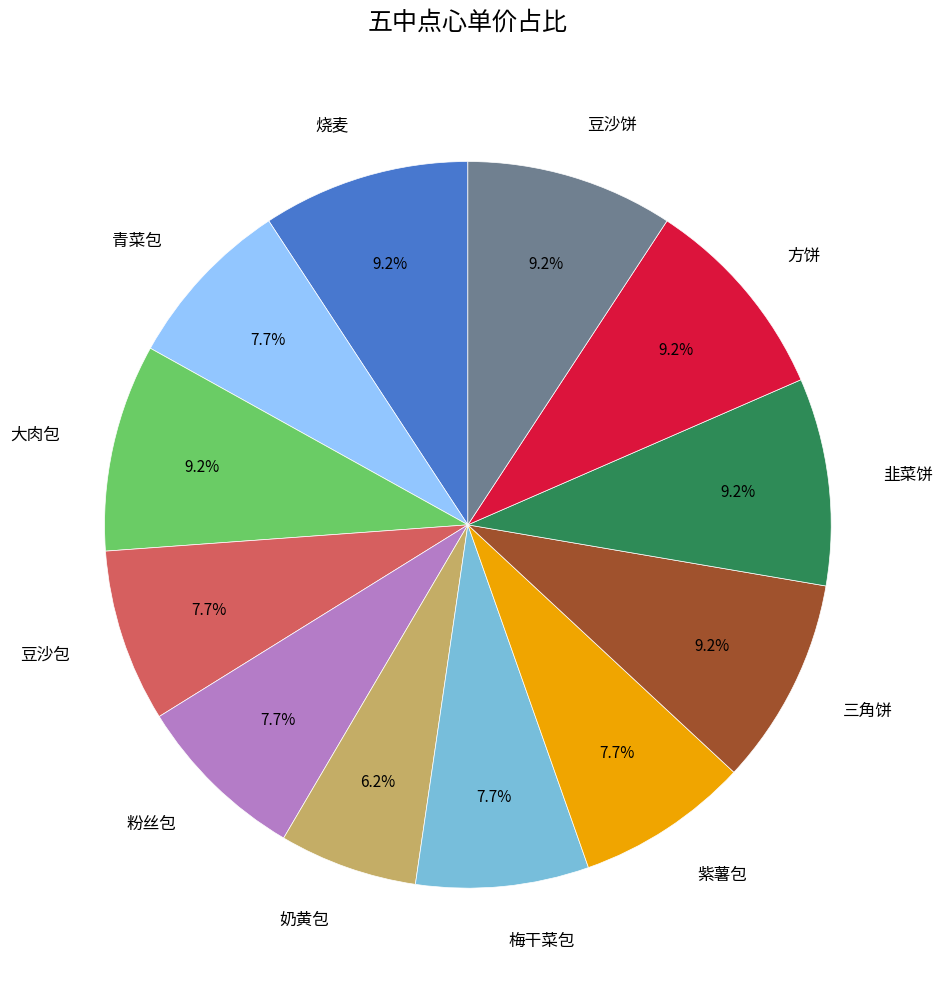

Which slice is the smallest?

奶黄包